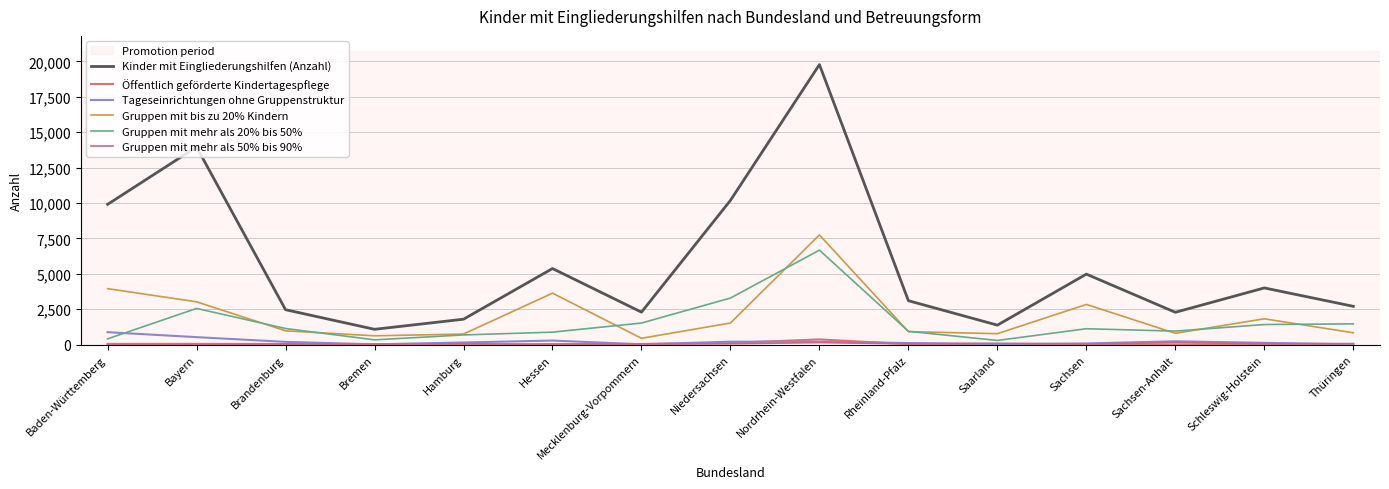

Is it true that Tageseinrichtungen ohne Gruppenstruktur equals 48 at Saarland?

True